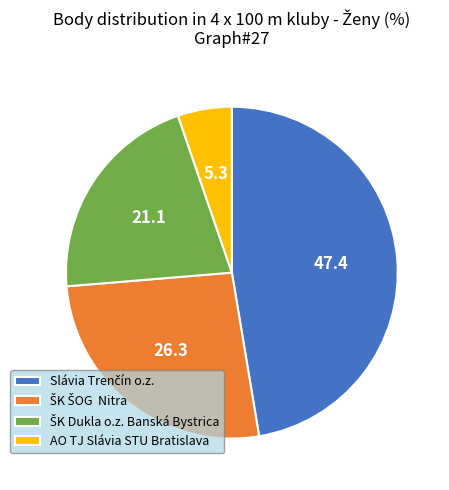

Does AO TJ Slávia STU Bratislava represent more than half of the total?

No